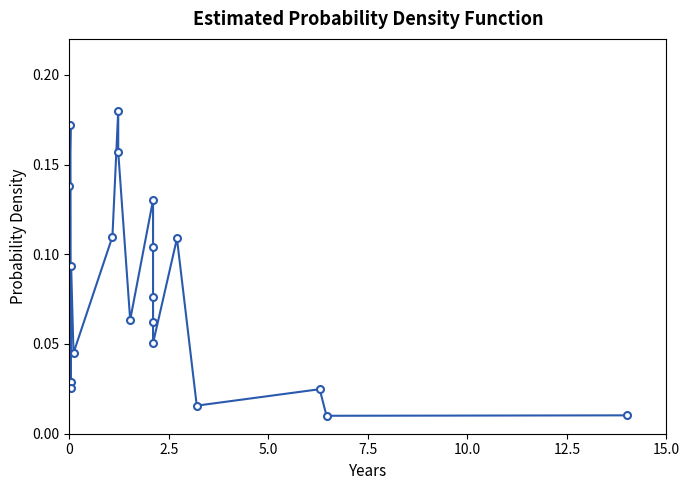

Does the chart have visible grid lines?

No